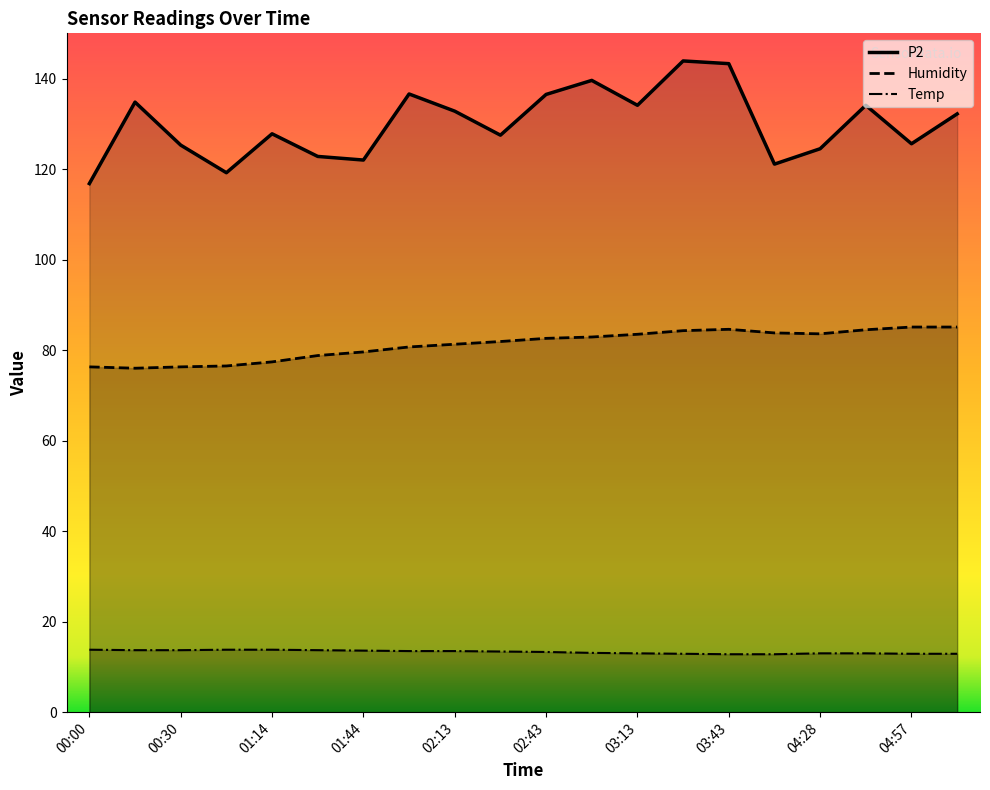

Count the number of categories in the chart.

20